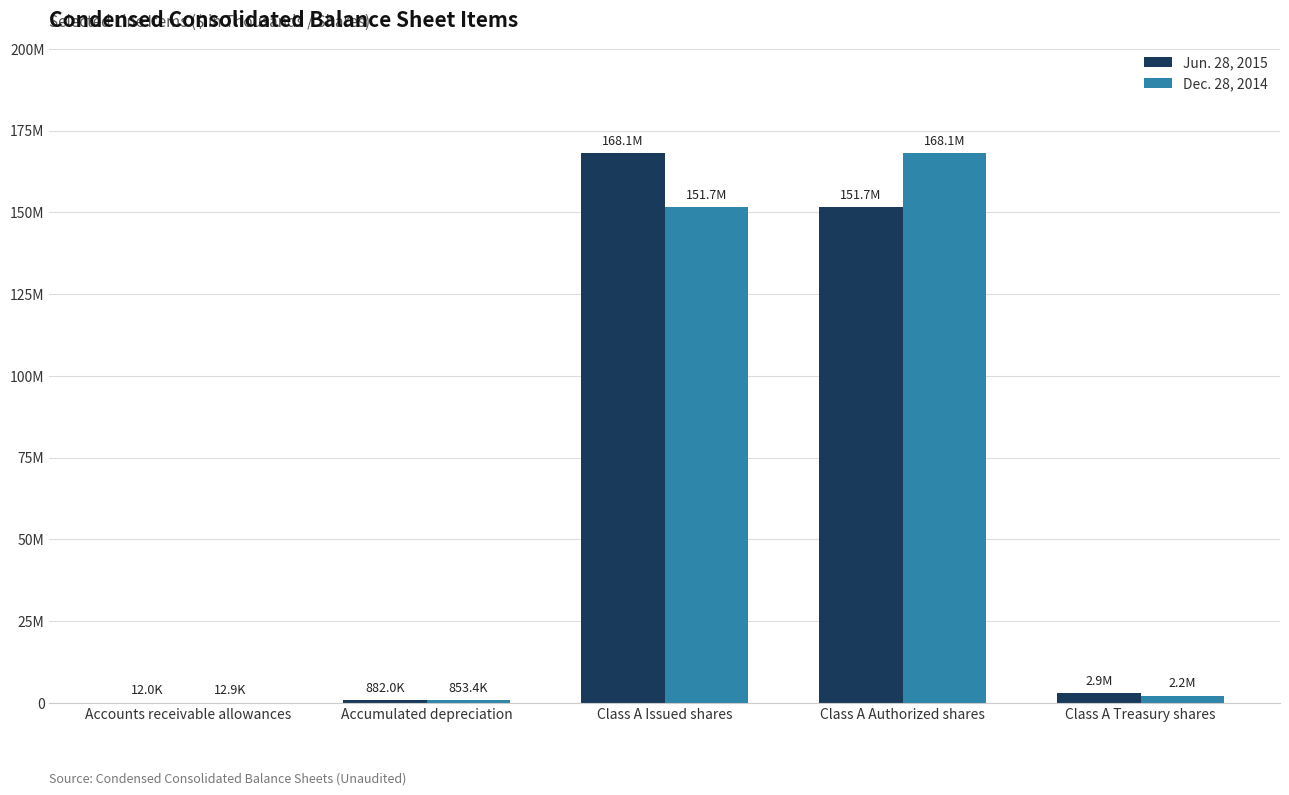

The Dec. 28, 2014 series shows 1326510 at Accumulated depreciation. True or false?

False